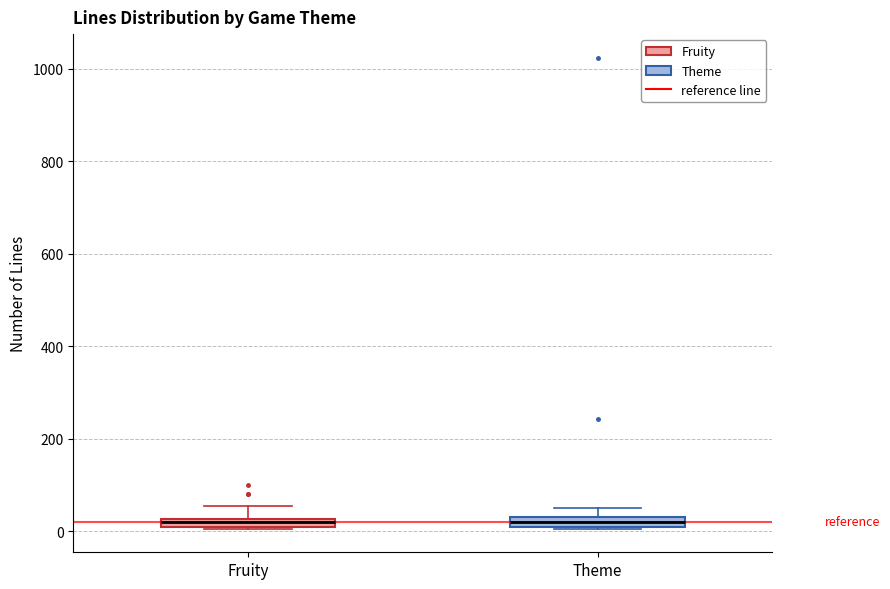

Where is the lower edge of the box for Theme on the y-axis? The values are not printed on the chart, so give them approximately, as read against the axis.

0